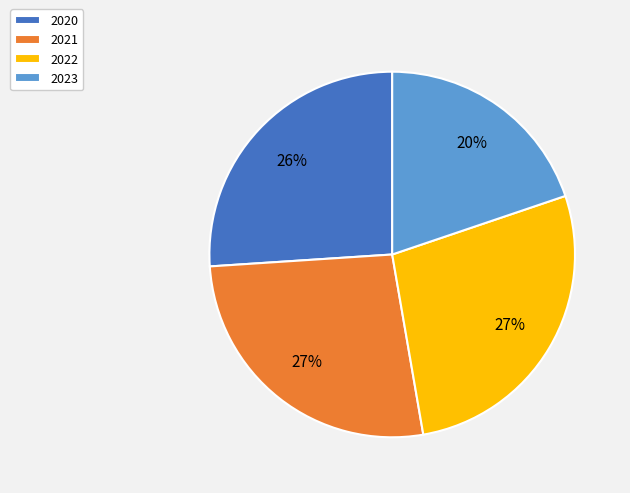

True or false: 2021 accounts for 27% of the total.

True